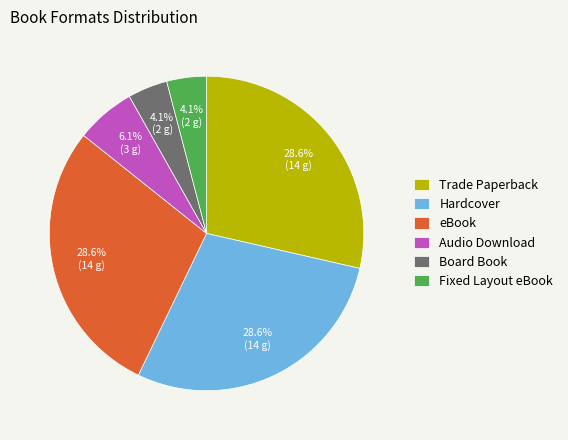

How many segments does this pie chart have?

6